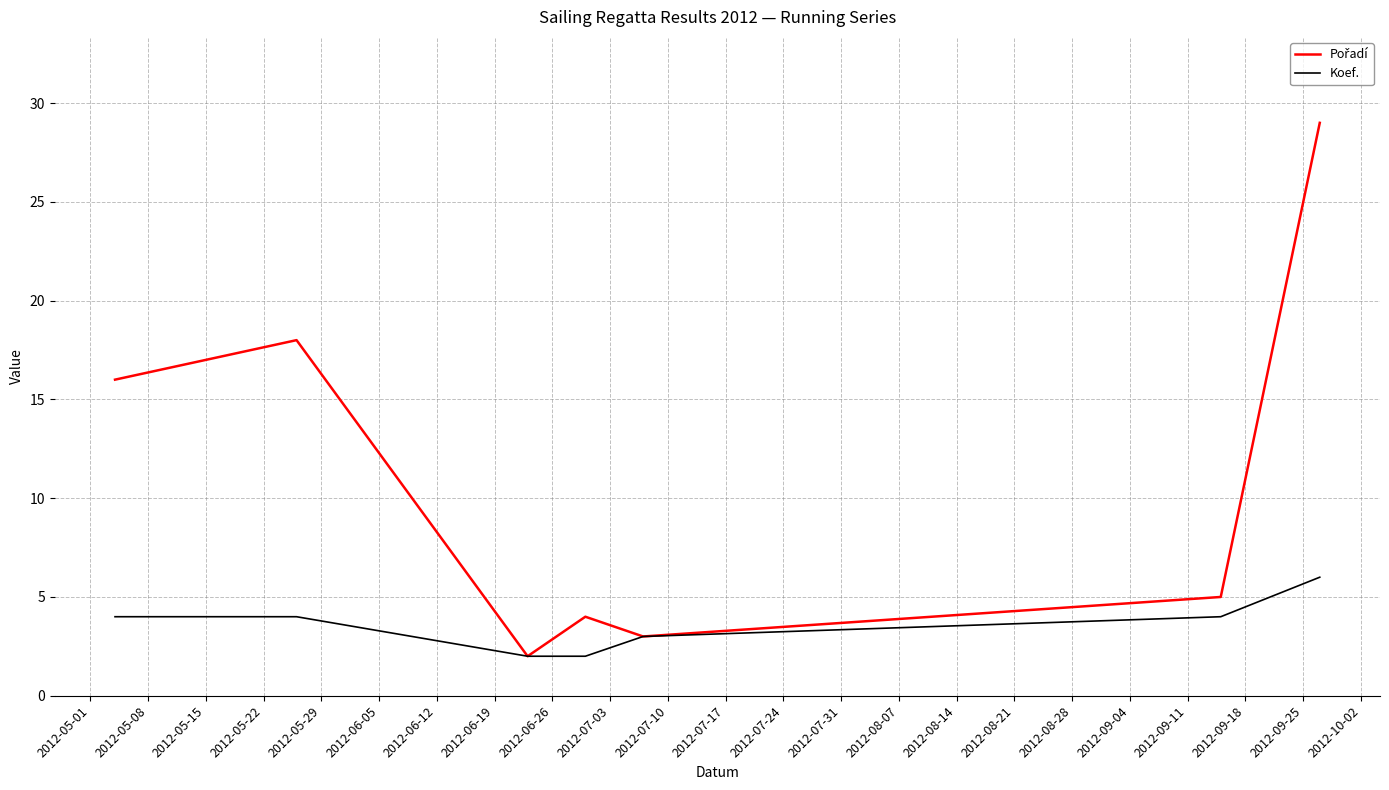

What is the greatest value displayed?

29